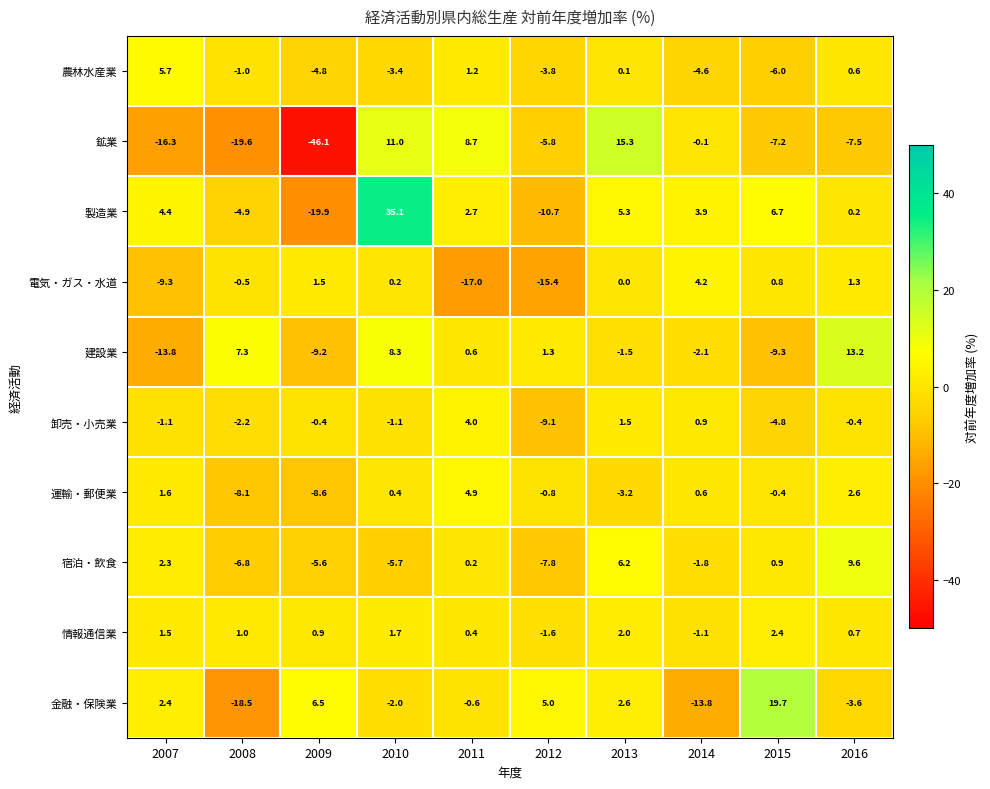

Which label corresponds to the largest value in the chart?

2010